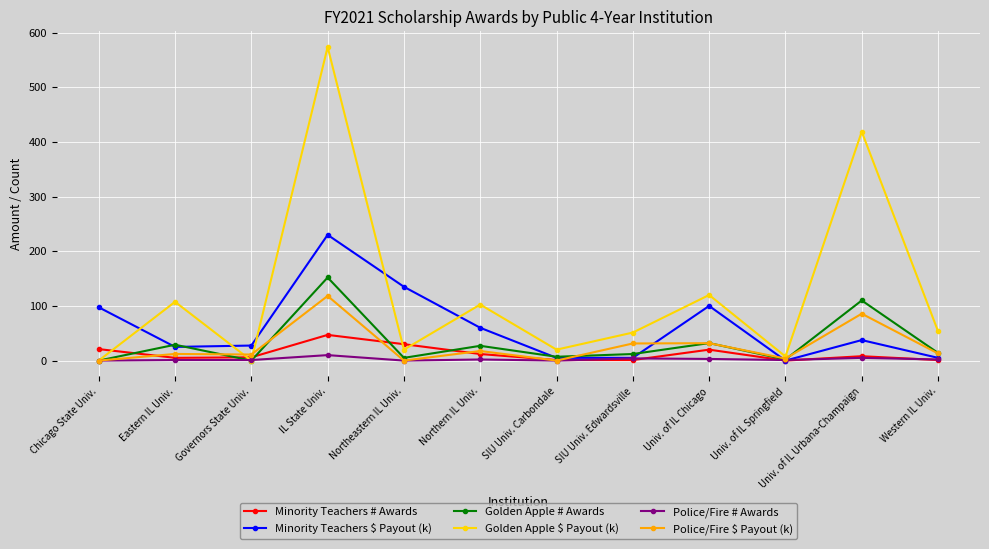

Does the chart have visible grid lines?

Yes